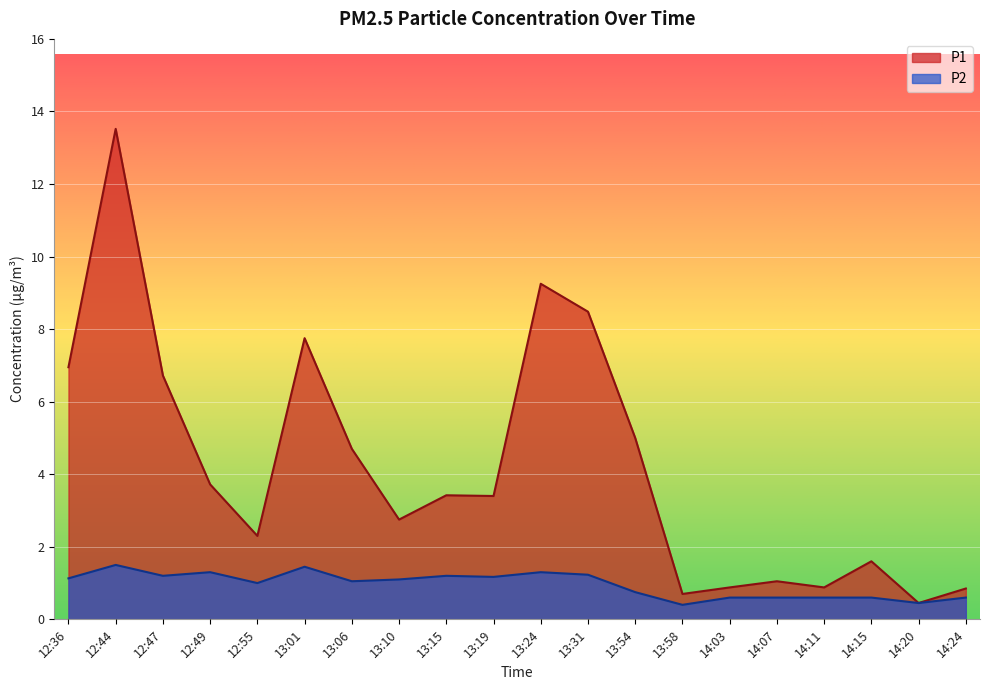

What is the minimum value shown in the chart?

0.4